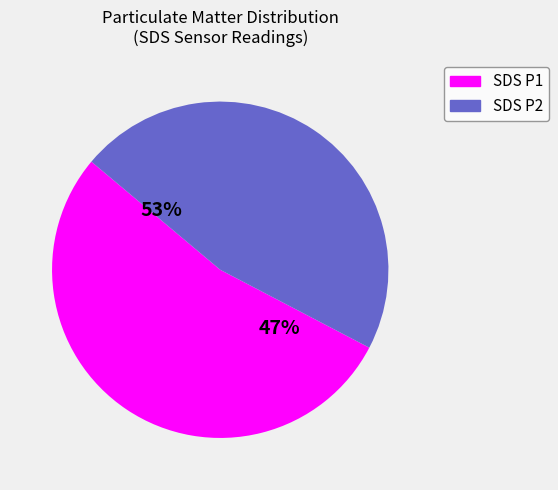

The SDS_P1 slice represents 64% of the pie. True or false?

False